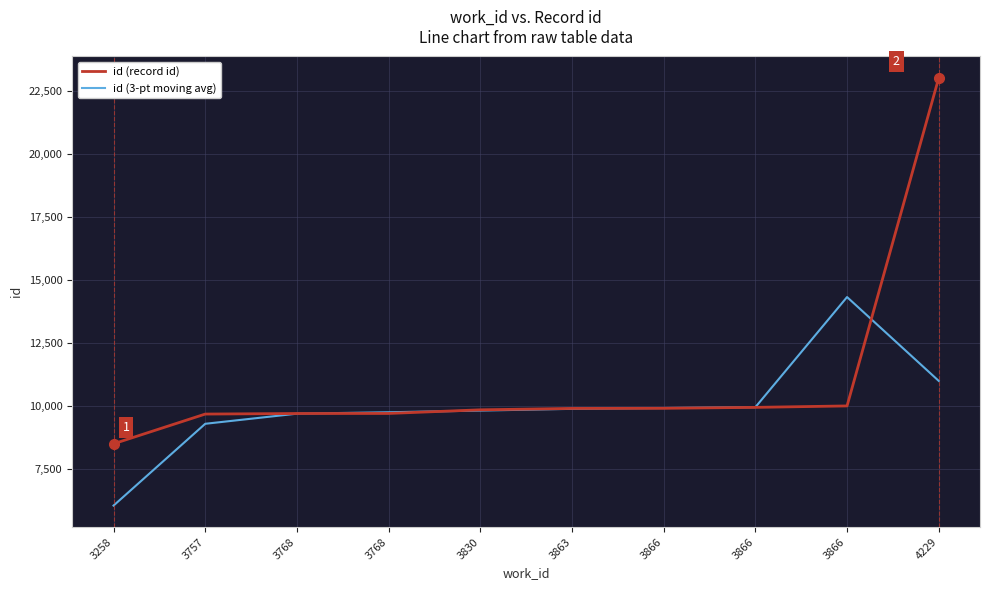

What is the smallest value displayed?

6069.0